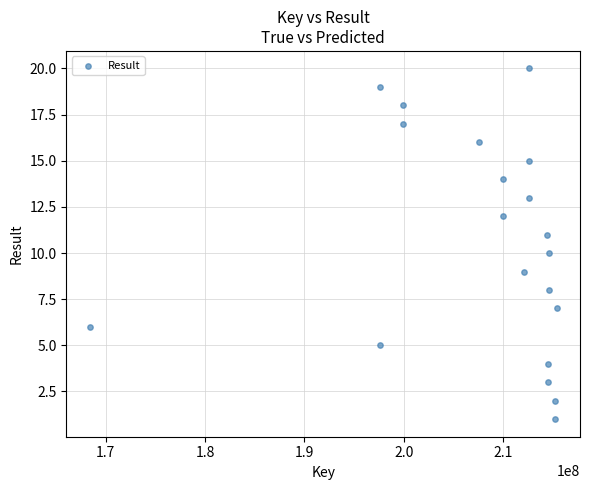

What is the range of Y values (max minus min)?

19